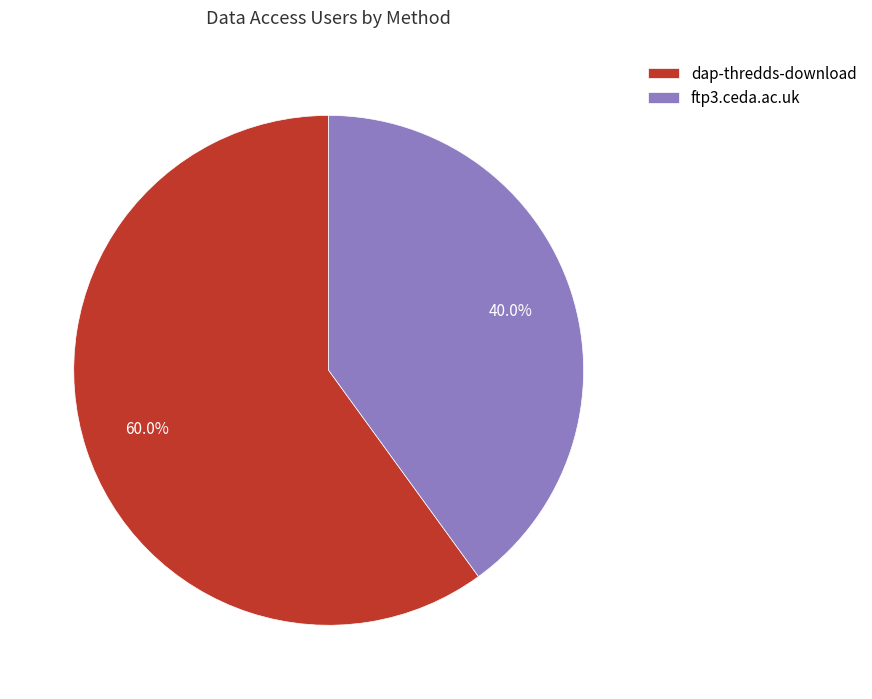

Which category has the smallest portion of the pie?

ftp3.ceda.ac.uk